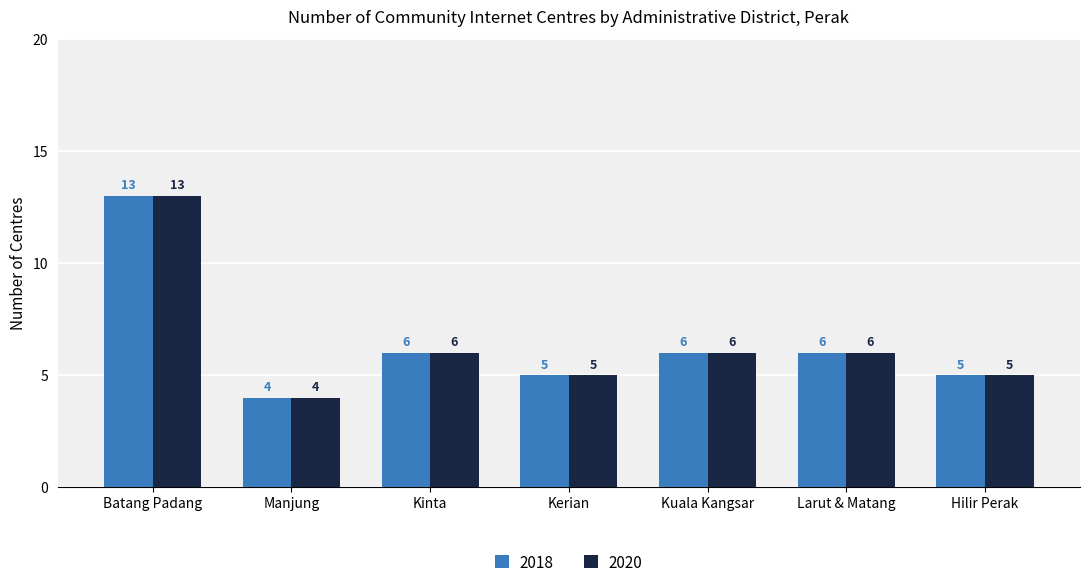

How many data points does each series have?

7